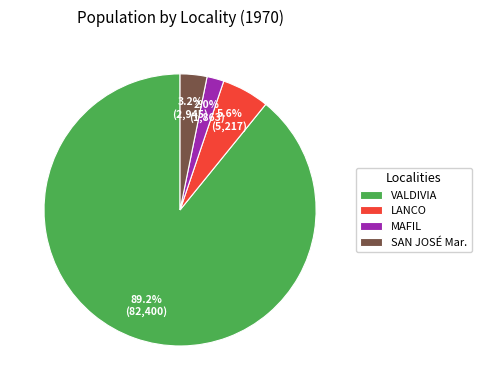

What is the largest slice in the pie chart?

VALDIVIA